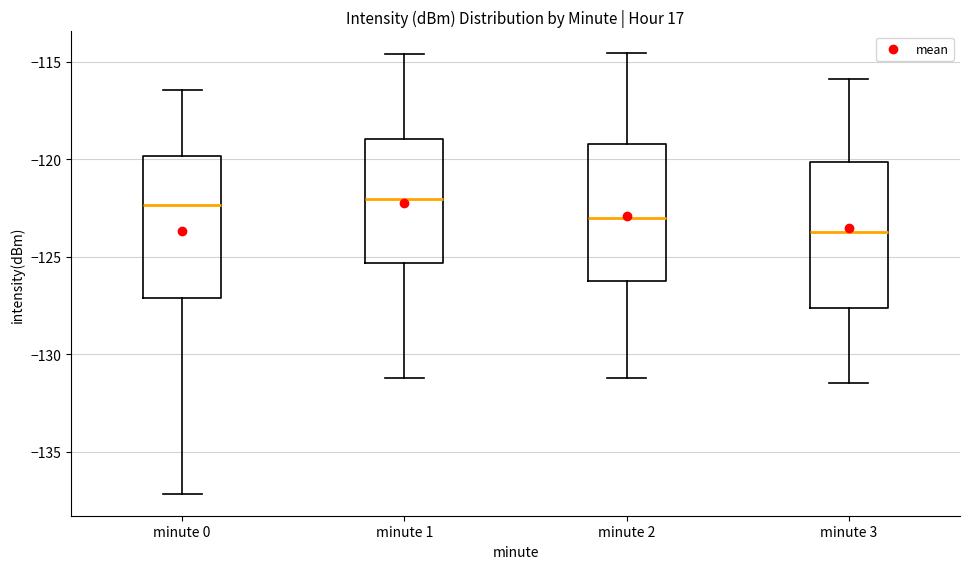

Reading left to right, transcribe this box plot: for each box, give where its median line is, the range the box spans, and where its two whiskers end, as read against the y-axis. The values are not printed on the chart, so give them approximately, as read against the axis.

minute 0: median -122.5, box -127.0 to -120.0, whiskers -137.0 to -116.5
minute 1: median -122.0, box -125.5 to -119.0, whiskers -131.0 to -114.5
minute 2: median -123.0, box -126.5 to -119.0, whiskers -131.0 to -114.5
minute 3: median -123.5, box -127.5 to -120.0, whiskers -131.5 to -116.0